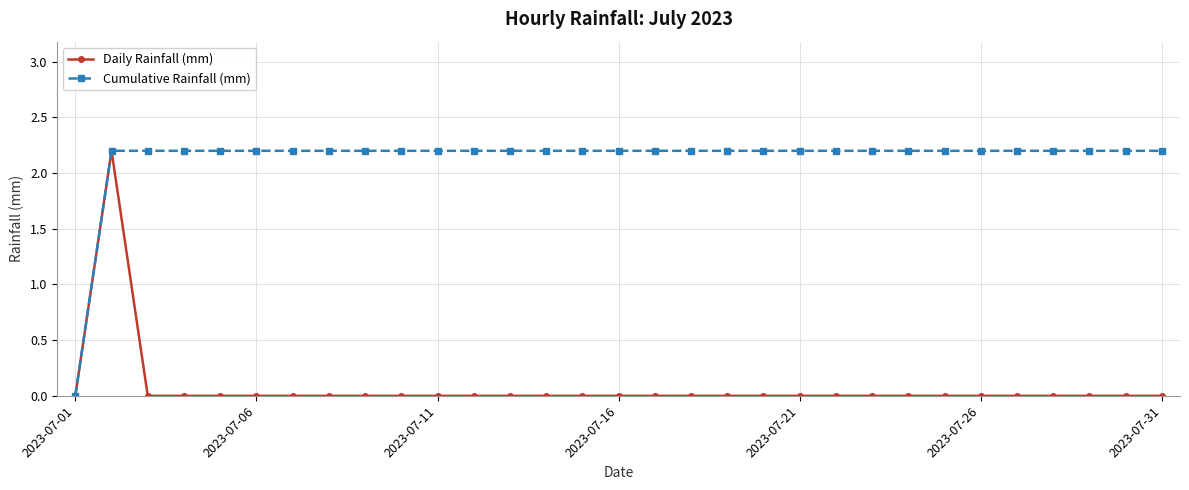

Does the chart have visible grid lines?

Yes